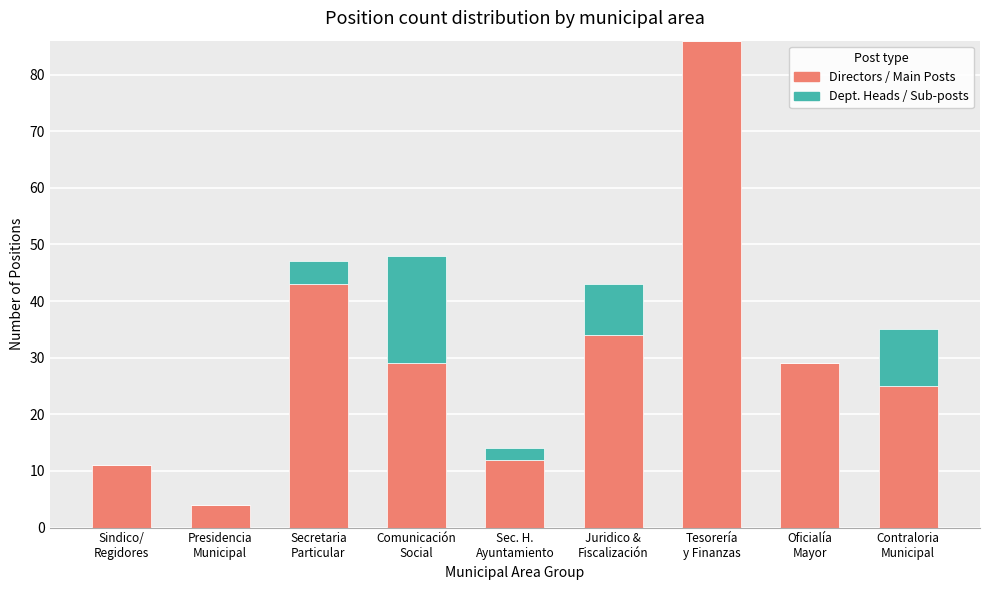

What is the maximum value for Directors / Main Posts?

86